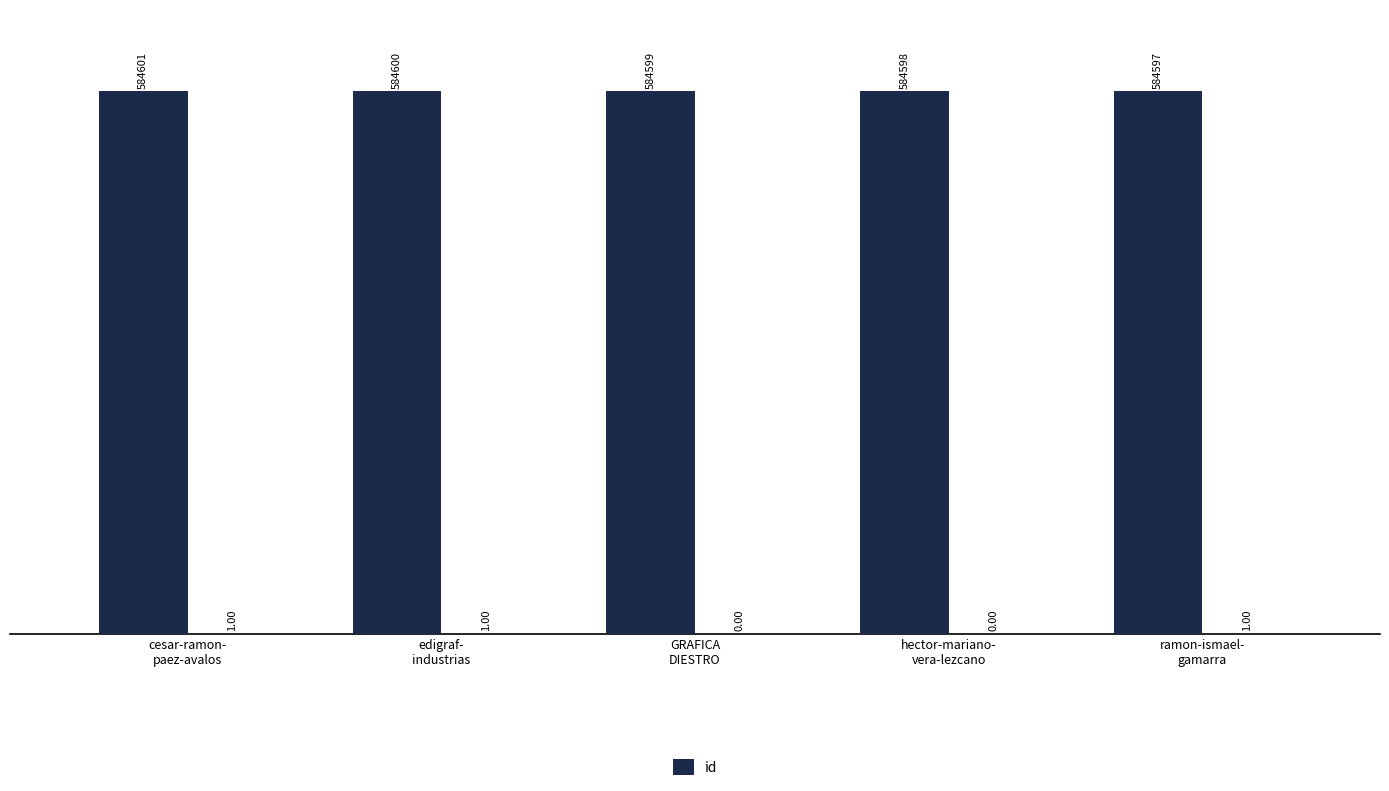

Rank the categories by value from lowest to highest.

ramon-ismael-
gamarra, hector-mariano-
vera-lezcano, GRAFICA
DIESTRO, edigraf-
industrias, cesar-ramon-
paez-avalos